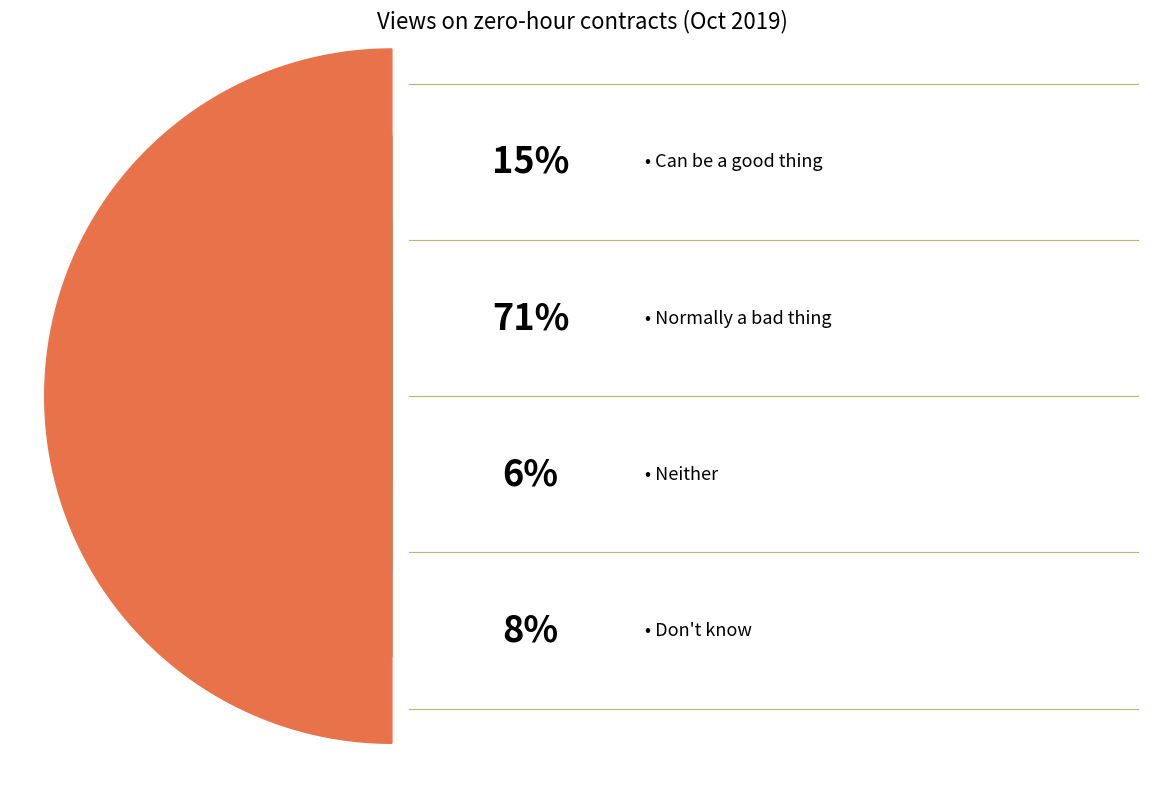

Is Don't know the majority of the pie?

No